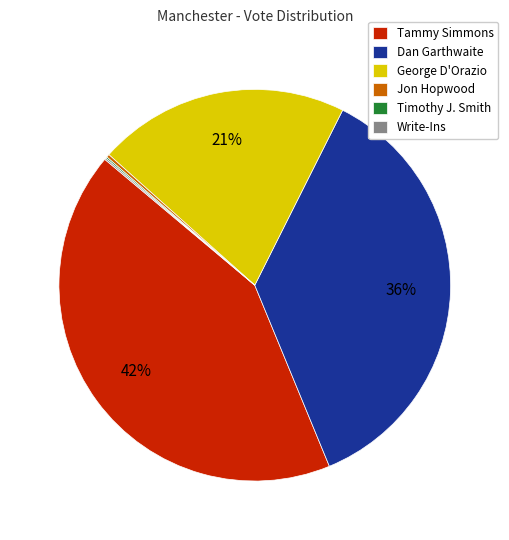

Is it true that Dan Garthwaite is 36% of the pie?

True